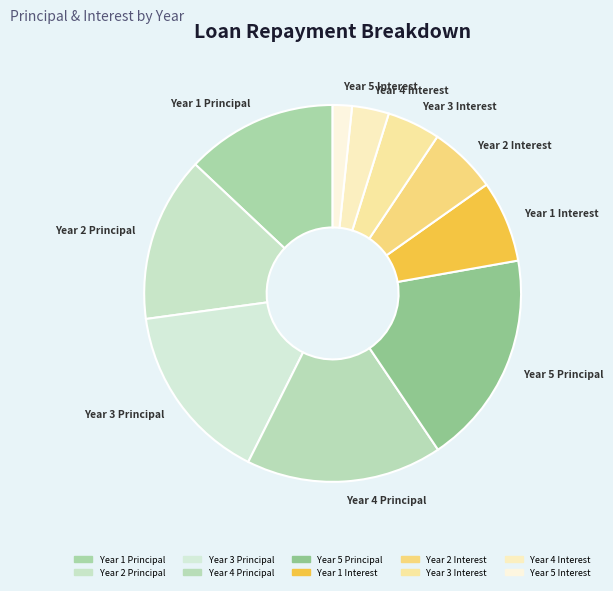

Rank the categories by value from lowest to highest.

Year 5 Interest, Year 4 Interest, Year 3 Interest, Year 2 Interest, Year 1 Interest, Year 1 Principal, Year 2 Principal, Year 3 Principal, Year 4 Principal, Year 5 Principal